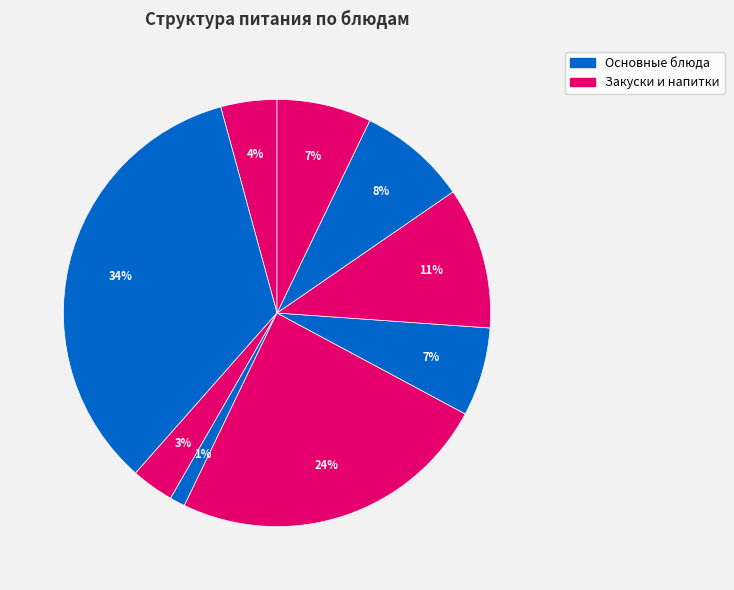

How many segments does this pie chart have?

9